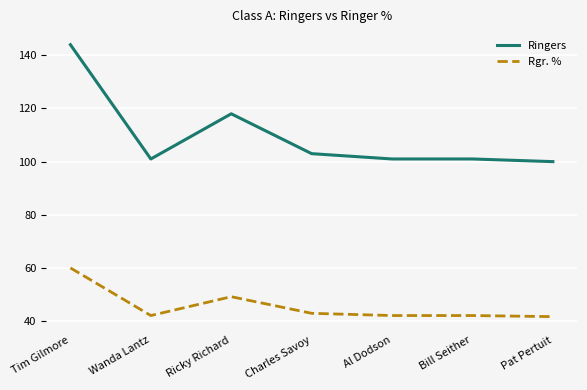

True or false: Ringers and Rgr. % intersect in this chart.

False